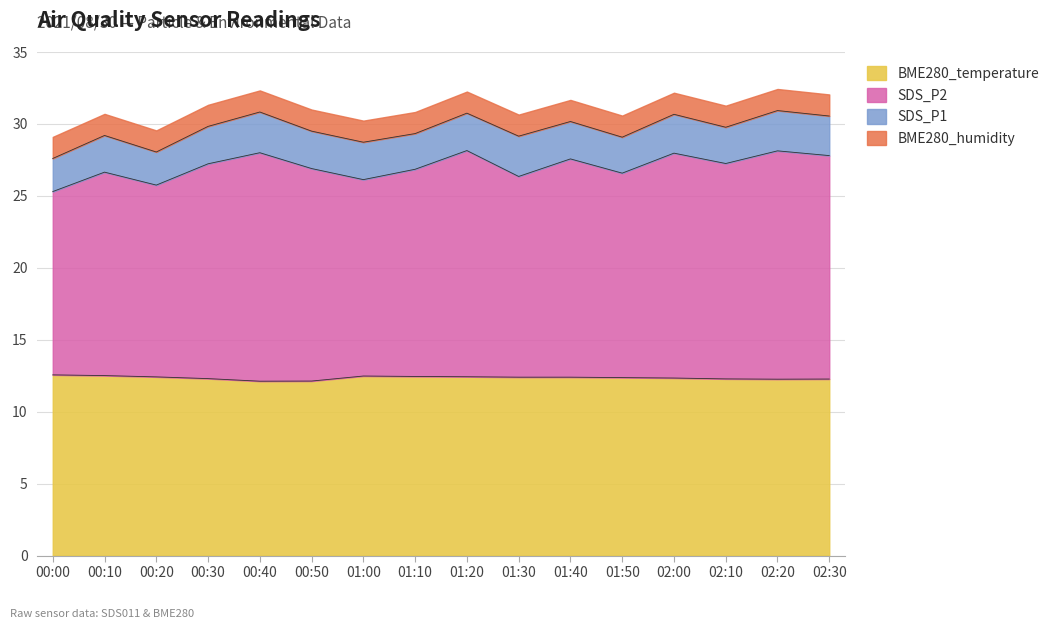

Does the chart display data point markers on the line(s)?

No